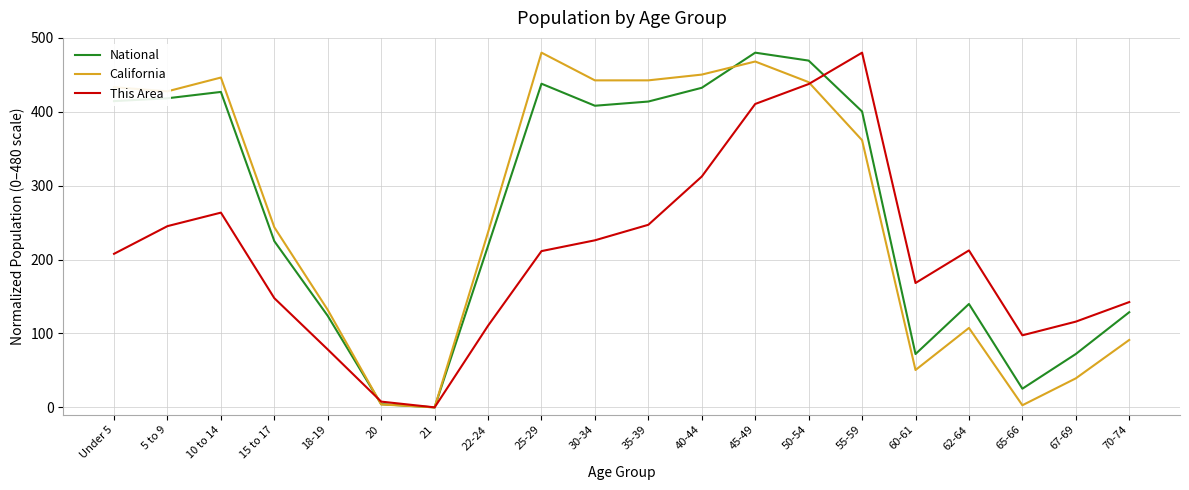

Between 25-29 and 67-69, which series saw the biggest shift?

California